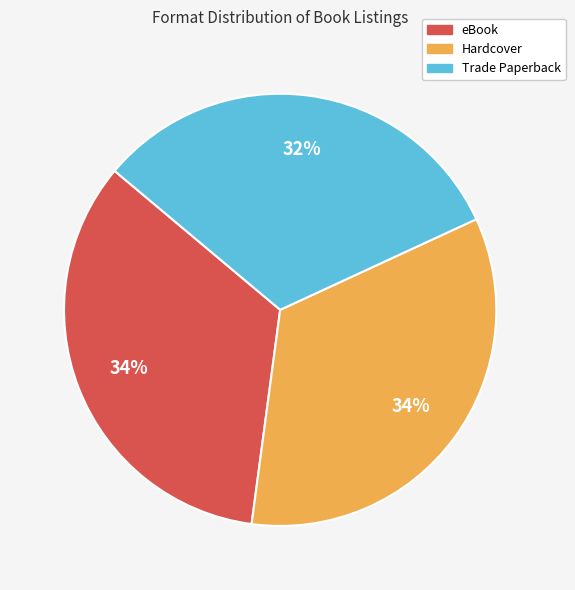

To the nearest percent, what is the difference between the Trade Paperback and Hardcover slice percentages?

2%